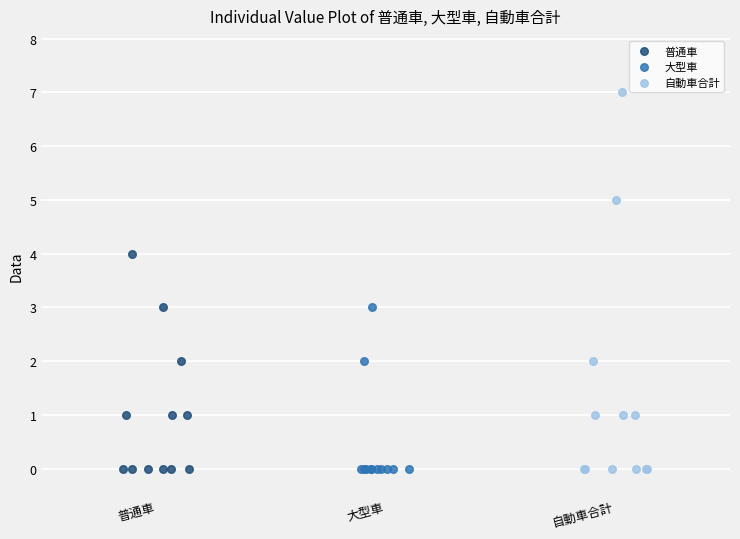

Which series has the largest Y range (max minus min)?

自動車合計